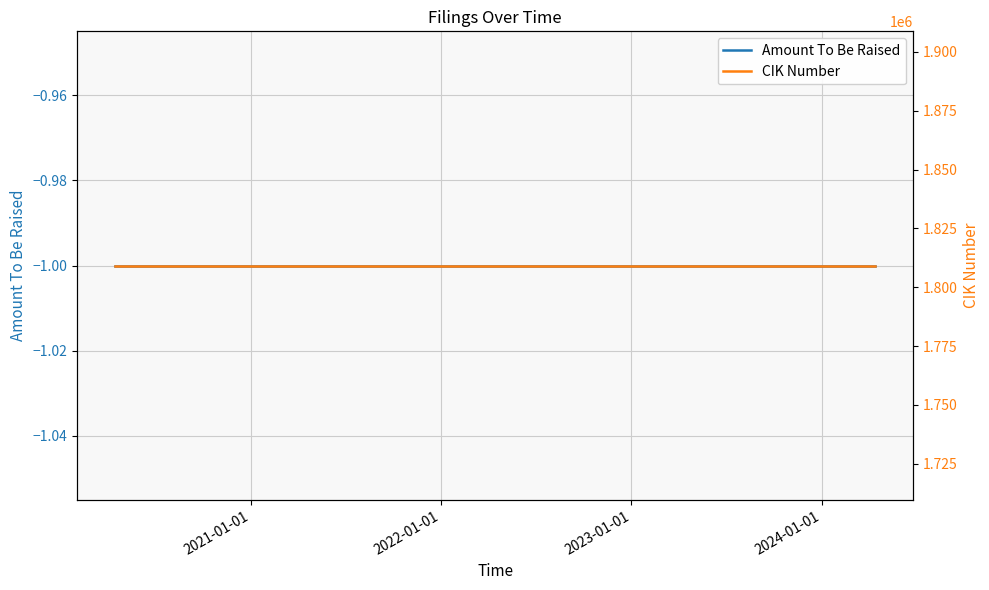

True or false: CIK Number and Amount To Be Raised intersect in this chart.

False